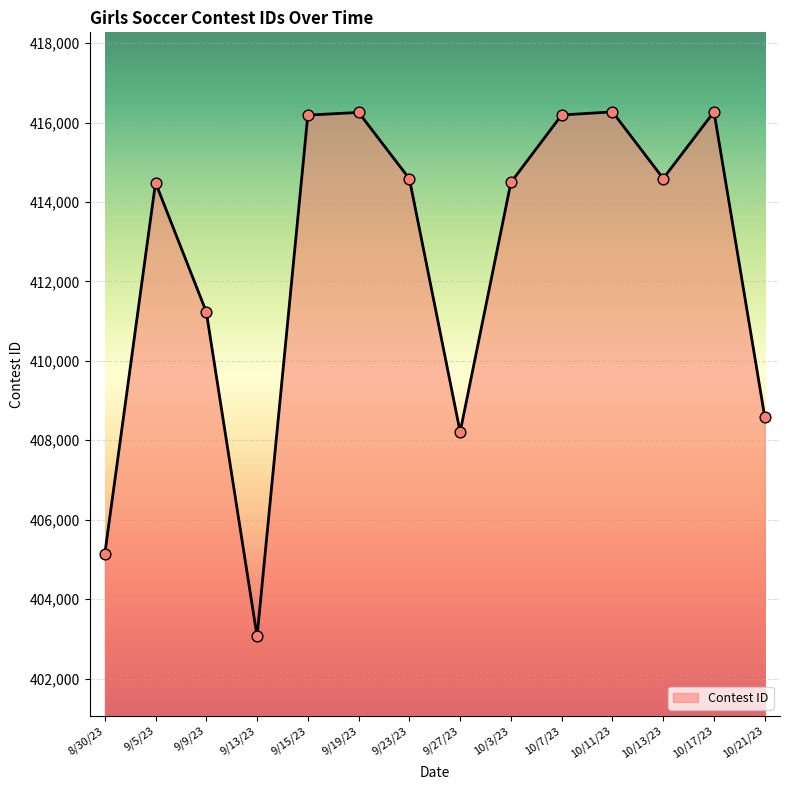

What is the change in value from 9/5/23 to 10/3/23?

+6